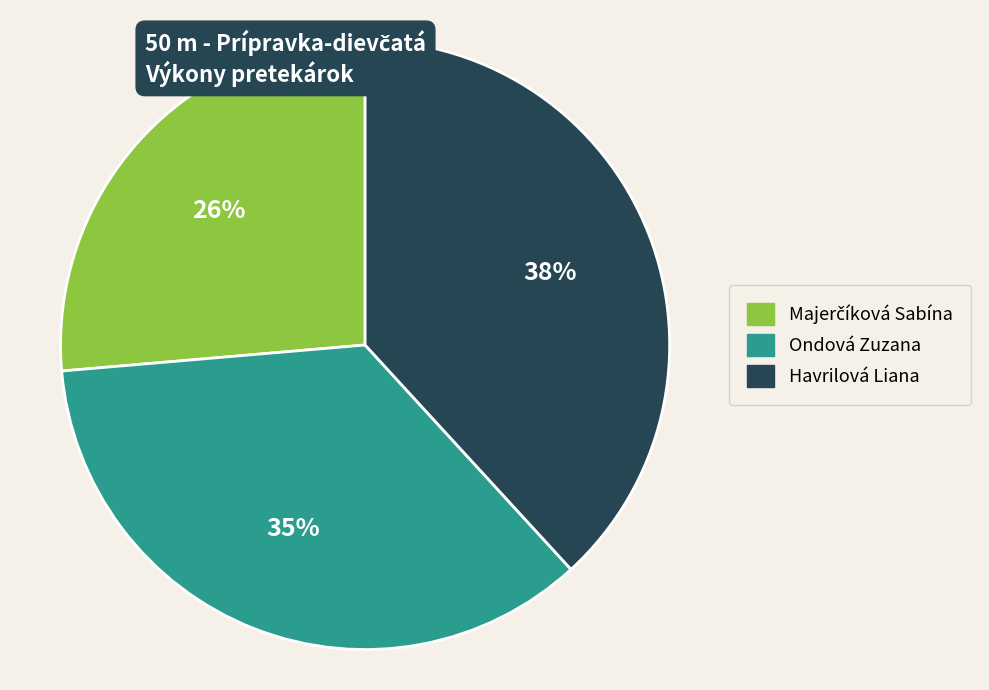

Is there any slice that represents more than half of the pie?

No